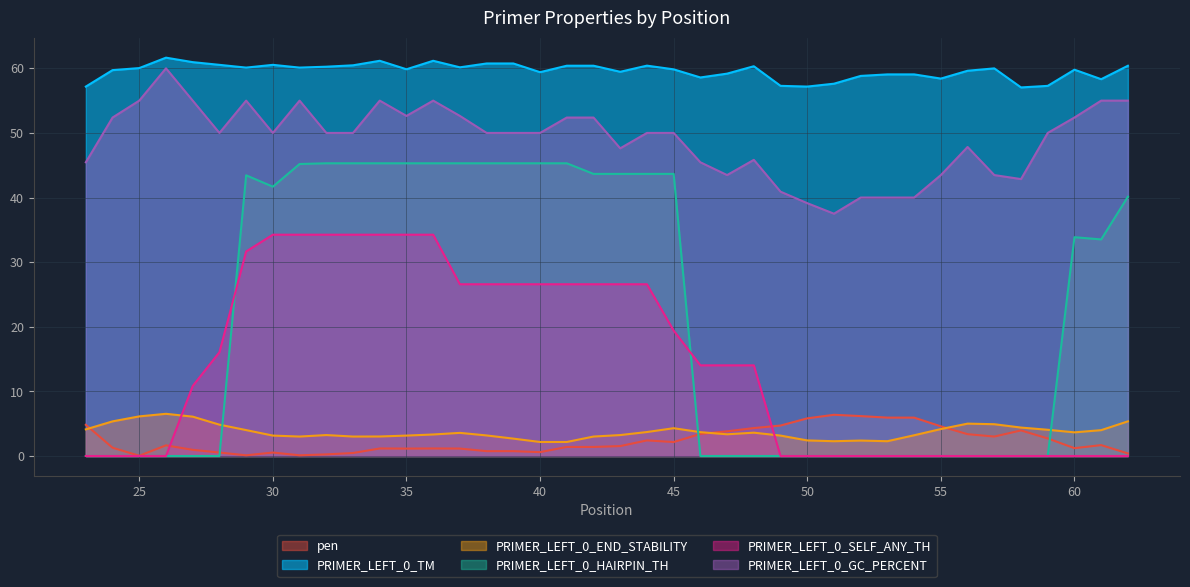

The value of PRIMER_LEFT_0_END_STABILITY at 24 is 5.4. True or false?

True